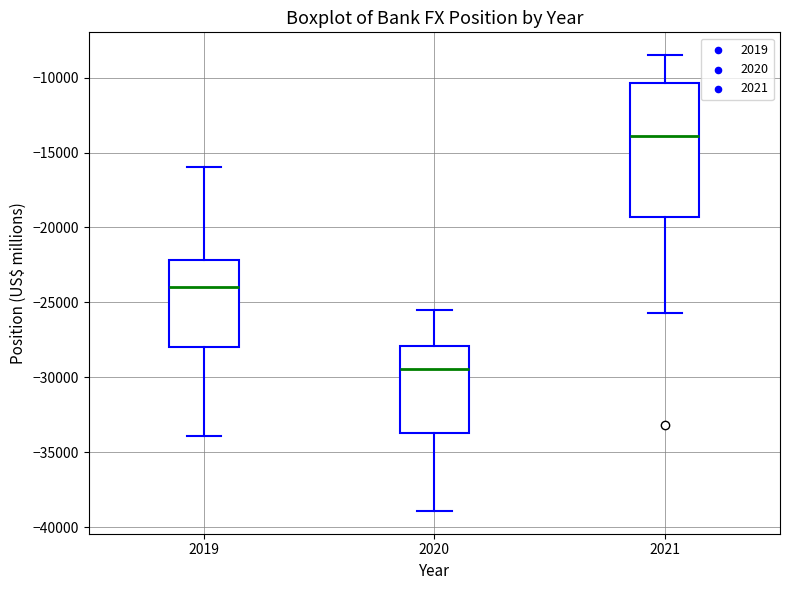

Which box's median line is the highest?

2021